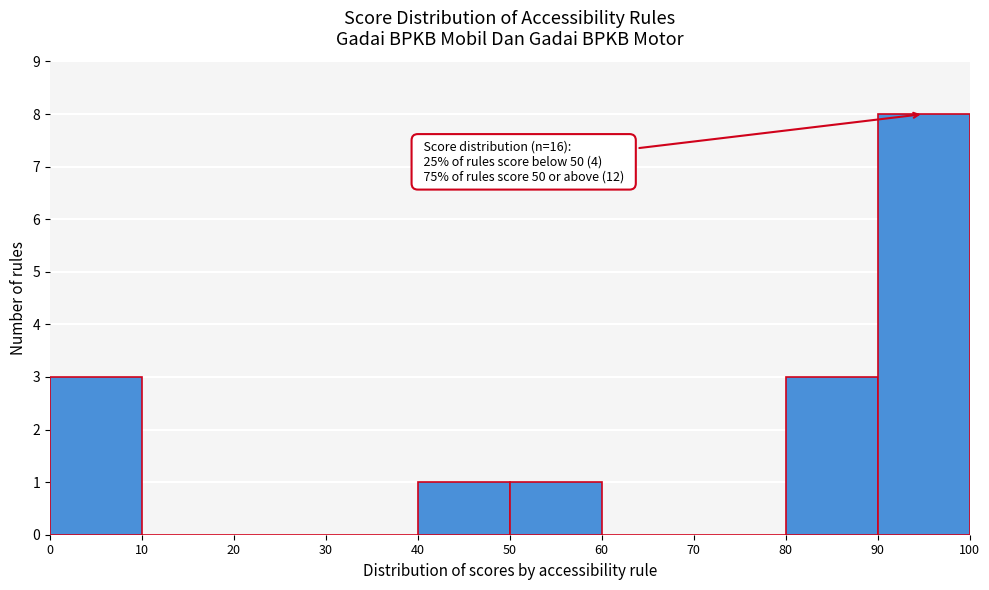

Over which range of the x-axis is the bar tallest?

90 to 100